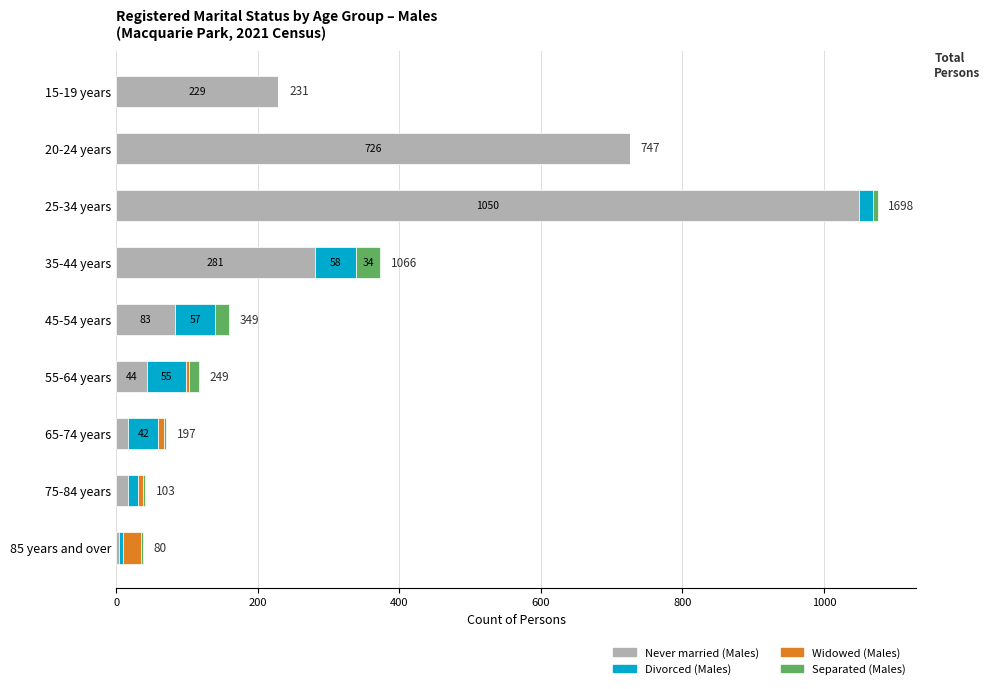

At which label does Never married (Males) reach its peak?

25-34 years